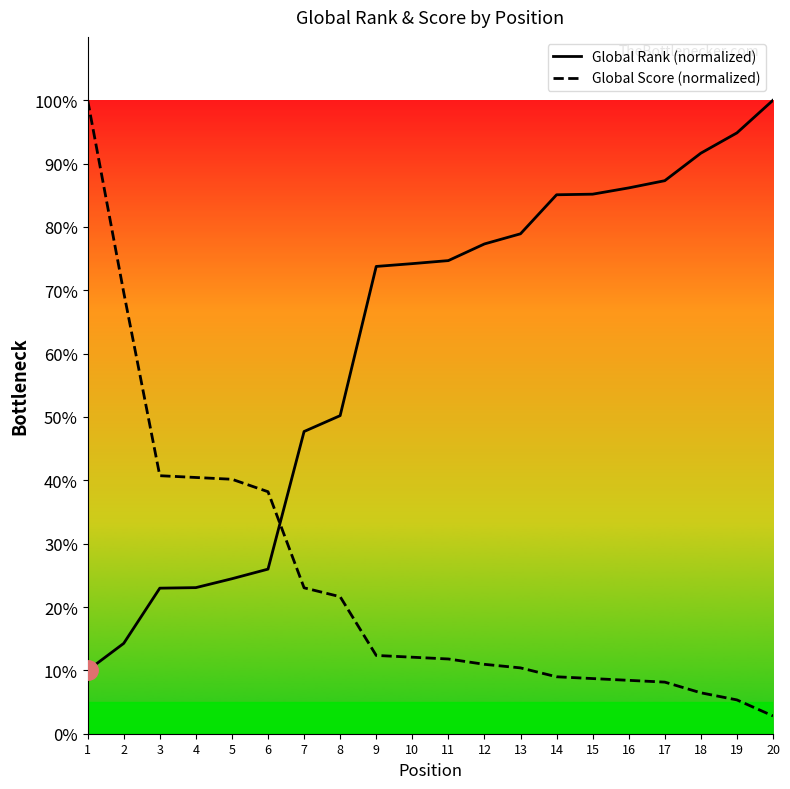

Is it true that Global Score equals 54.6 at 6?

False